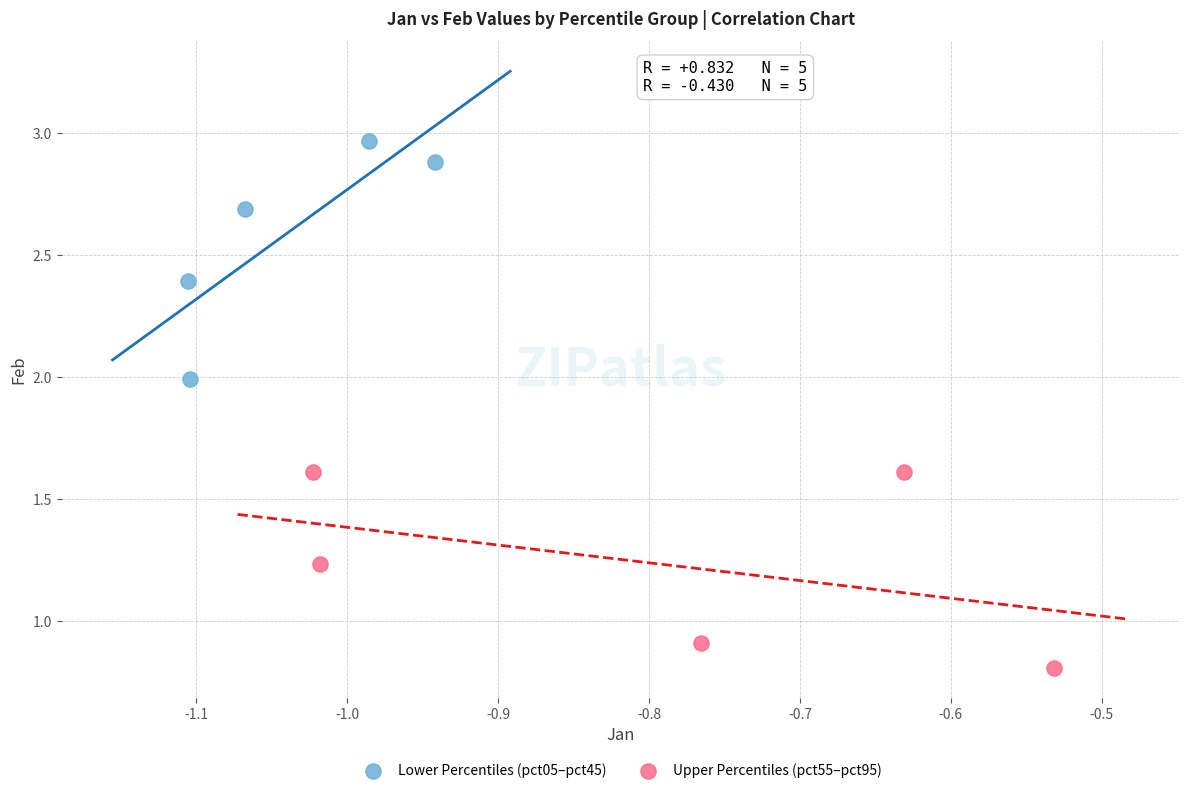

Which series reaches the maximum Y coordinate?

Lower Percentiles (pct05–pct45)